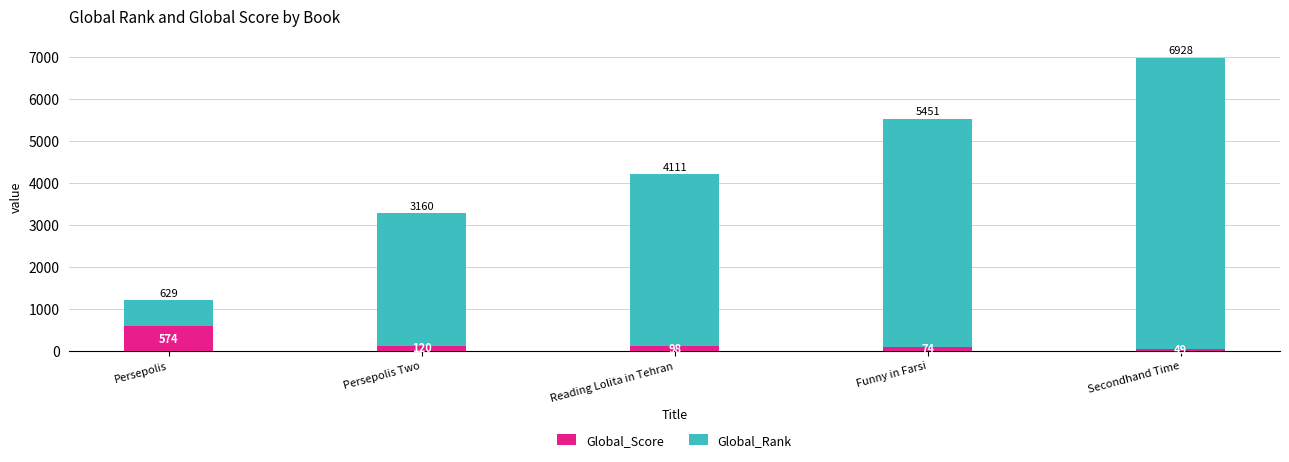

What is the sum of all Global_Score values?

915